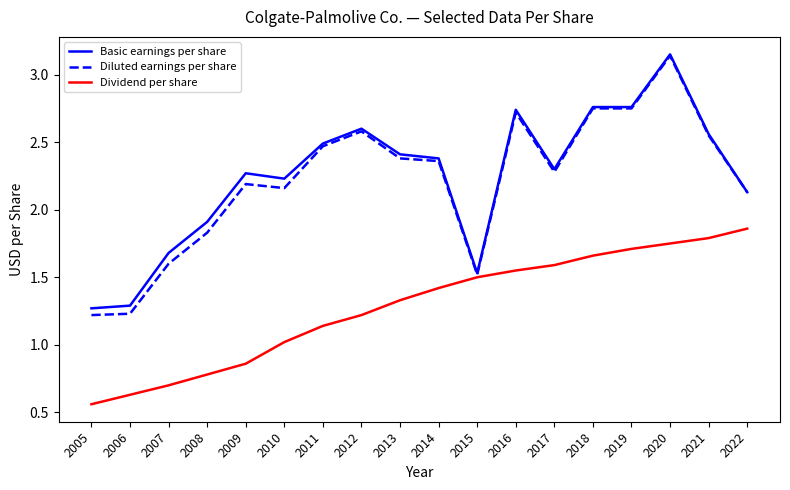

What is the spread (max minus min) of values at 2006?

0.7